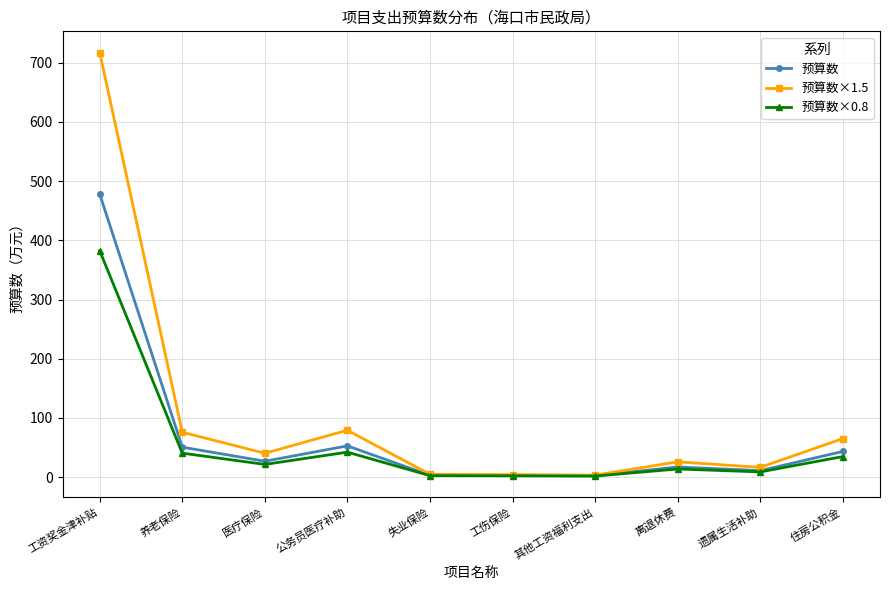

What is the label of the 1st point from the right?

住房公积金